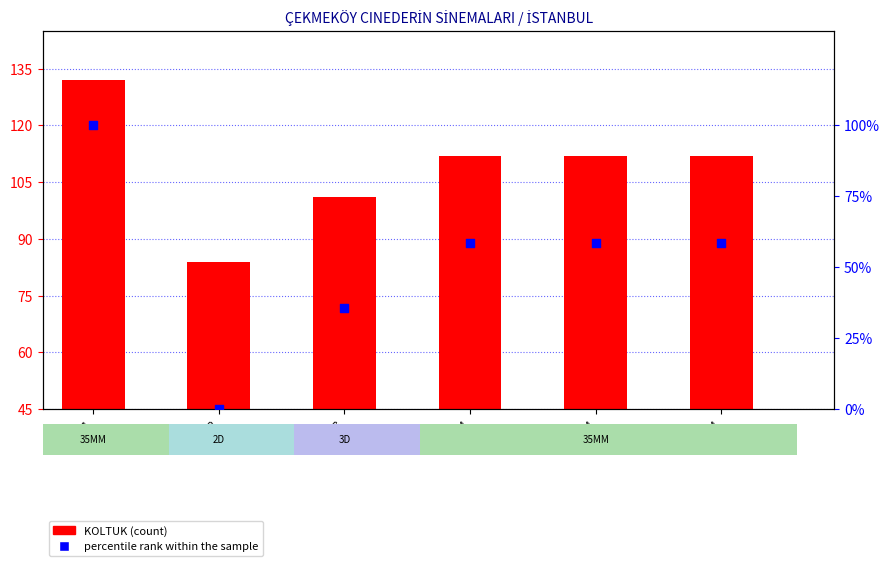

What are all the series names shown in the legend?

KOLTUK (count), percentile rank within the sample